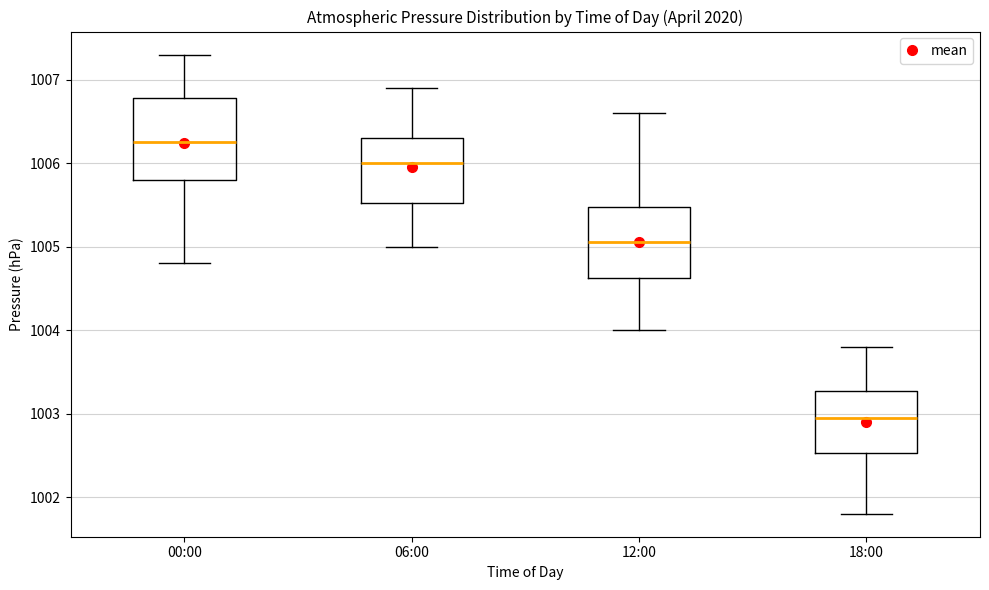

Which box's median line is the lowest?

18:00